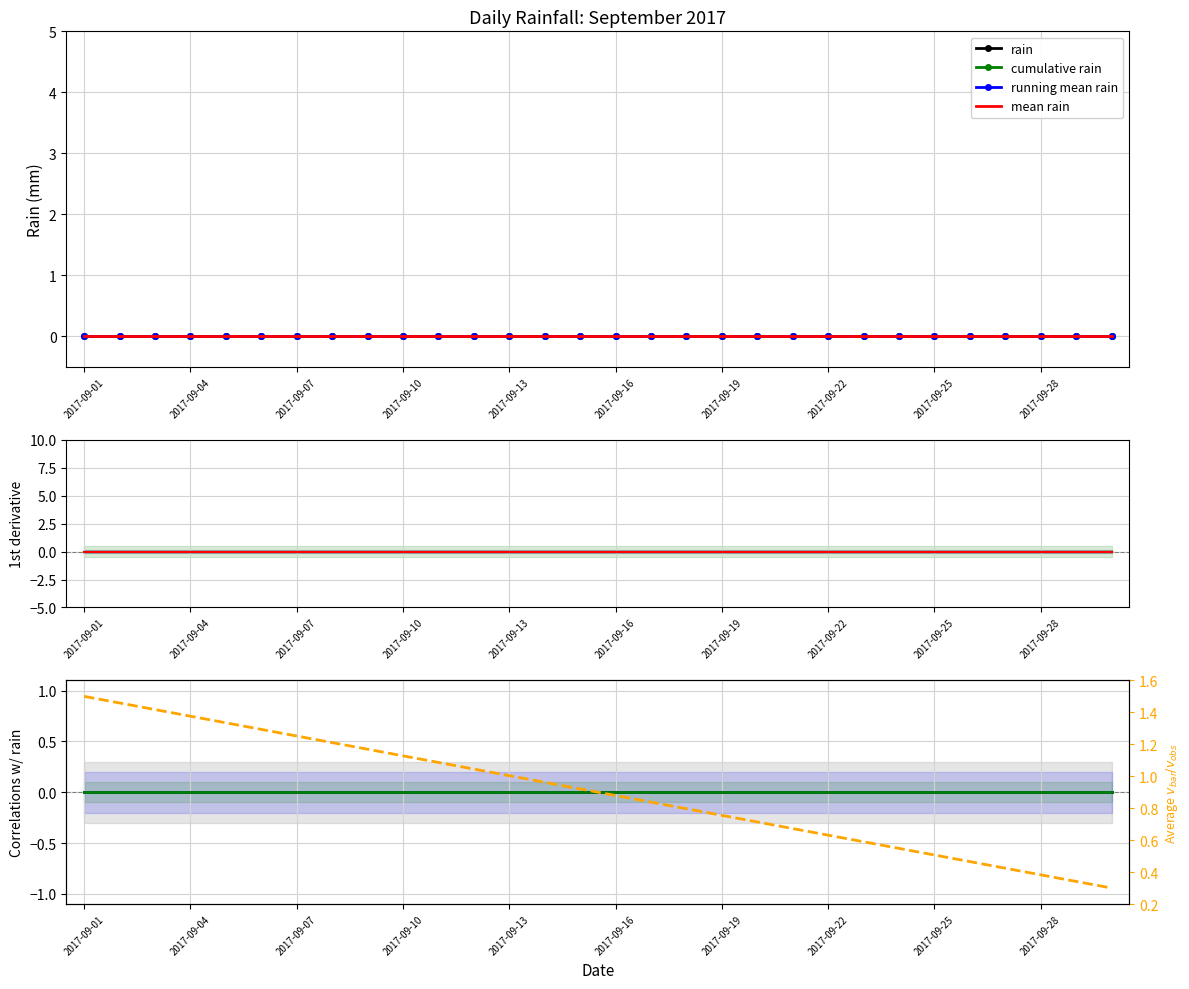

Is it true that cumulative rain equals 0.0 at 29?

True